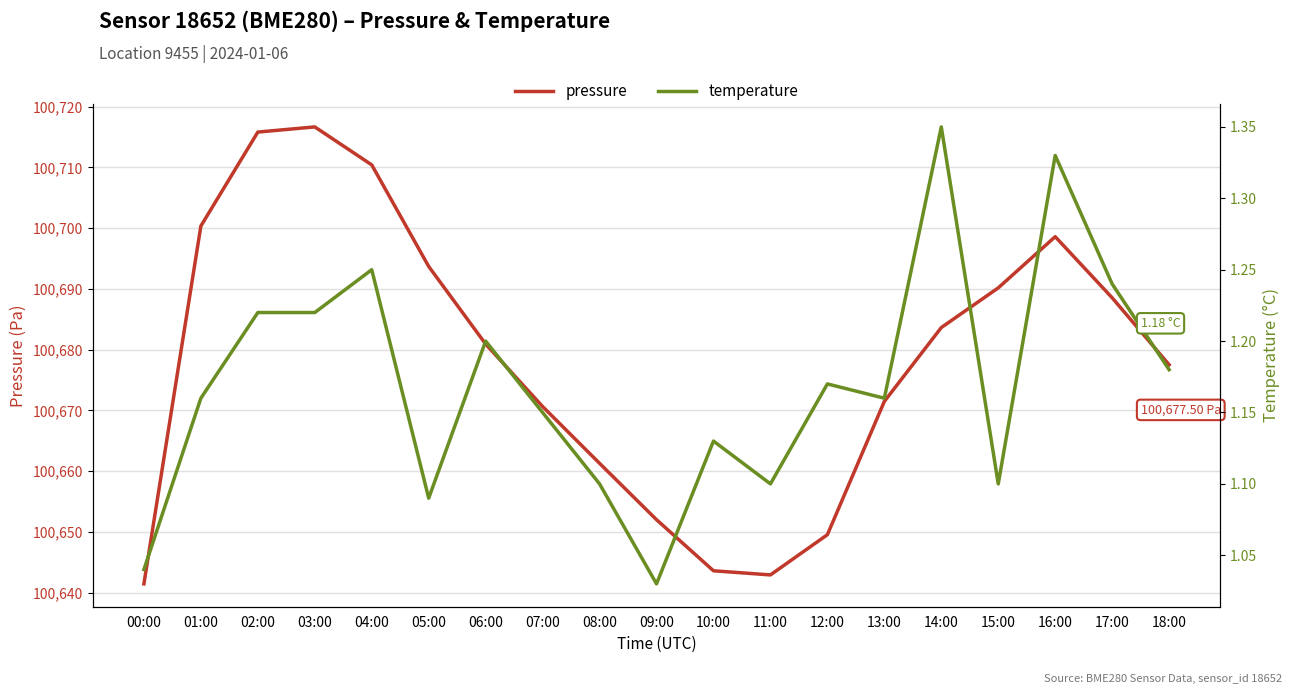

What is the value of the temperature point at the 15th from the left?

1.4